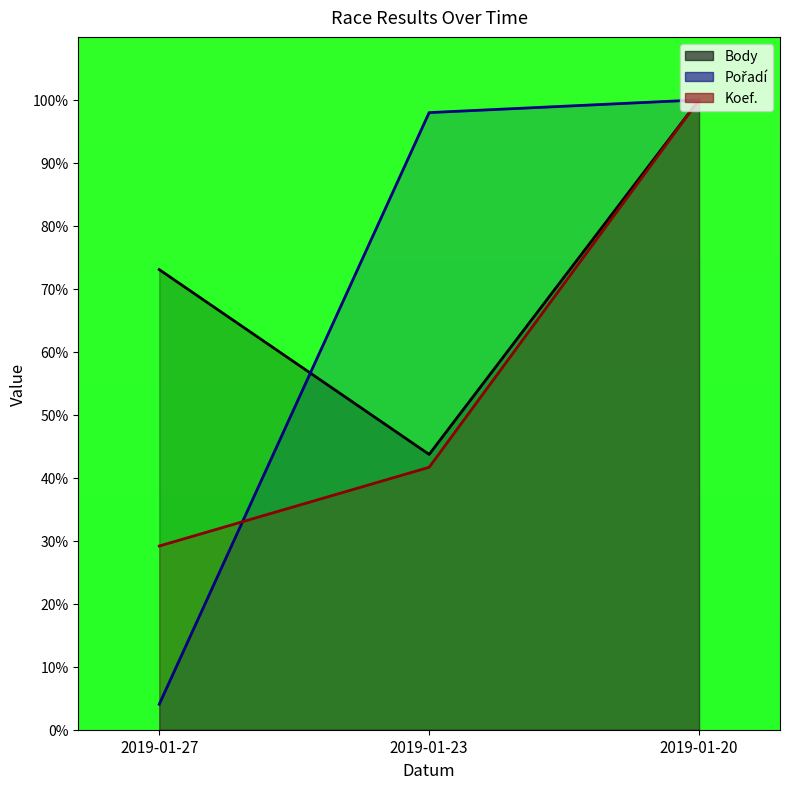

What is the difference between the second highest and minimum values in the Koef. series?

12.5